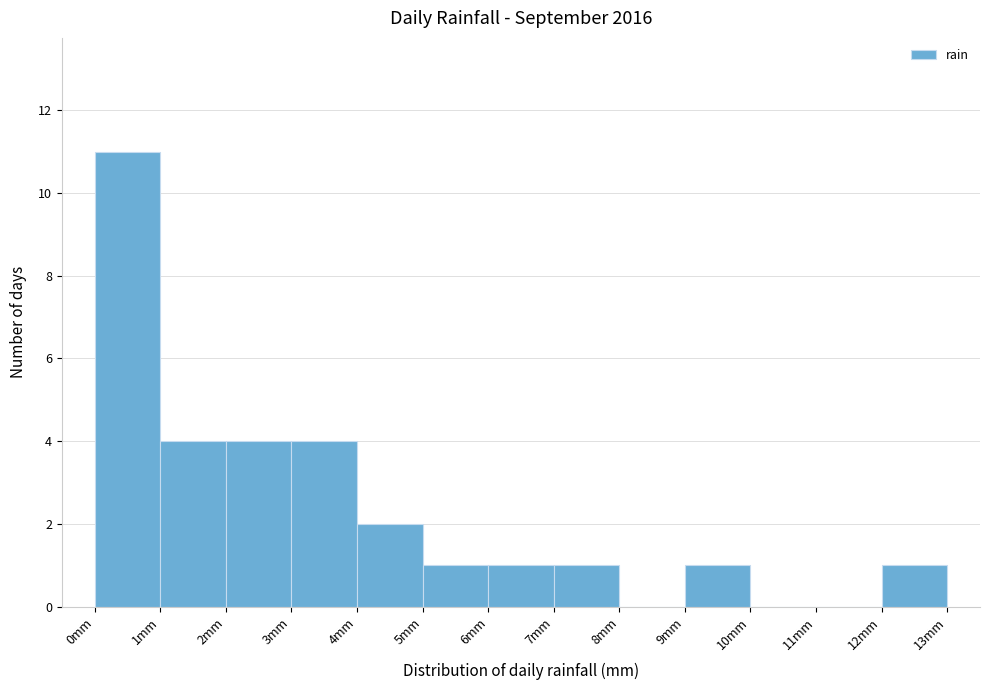

What is the height of the bar covering 4 to 5 on the x-axis? The values are not printed on the chart, so give them approximately, as read against the axis.

2